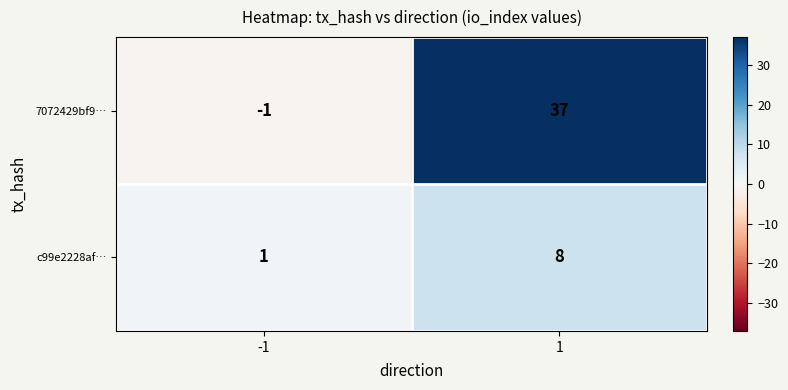

Which series has the largest range (max minus min)?

7072429bf9…